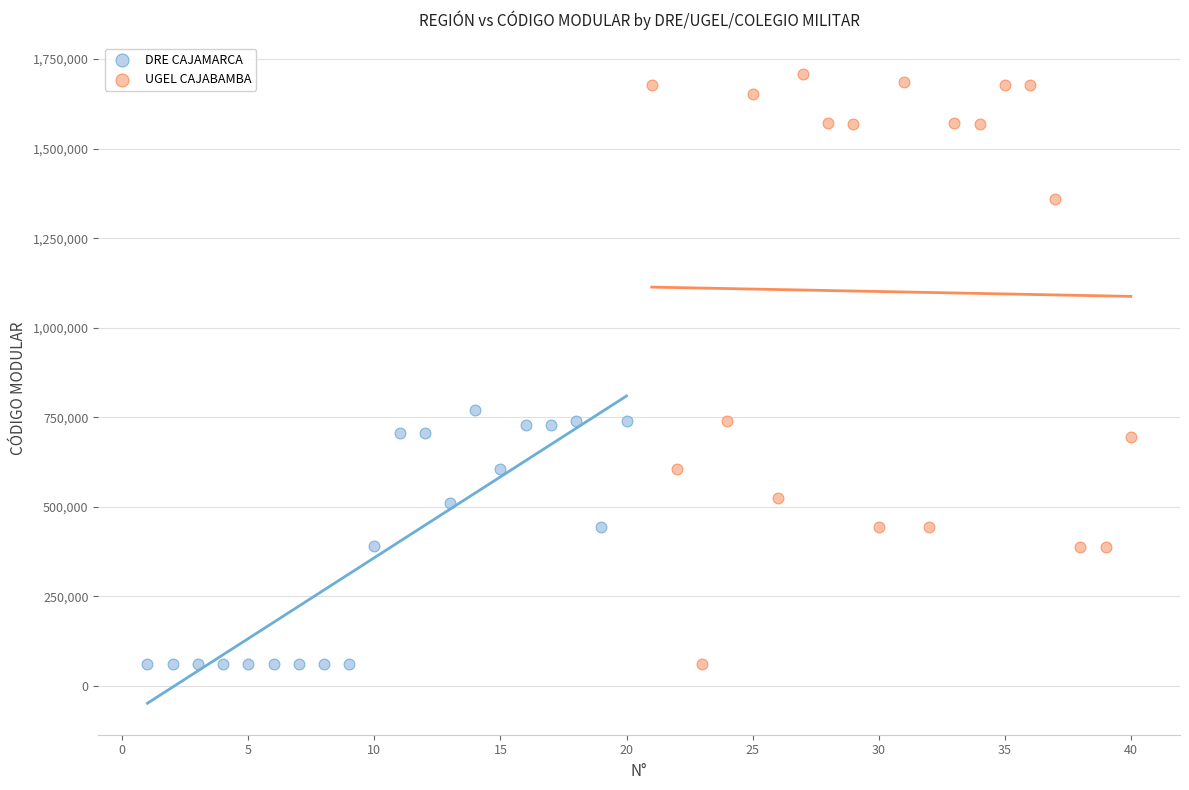

Which series reaches the maximum Y coordinate?

UGEL CAJABAMBA